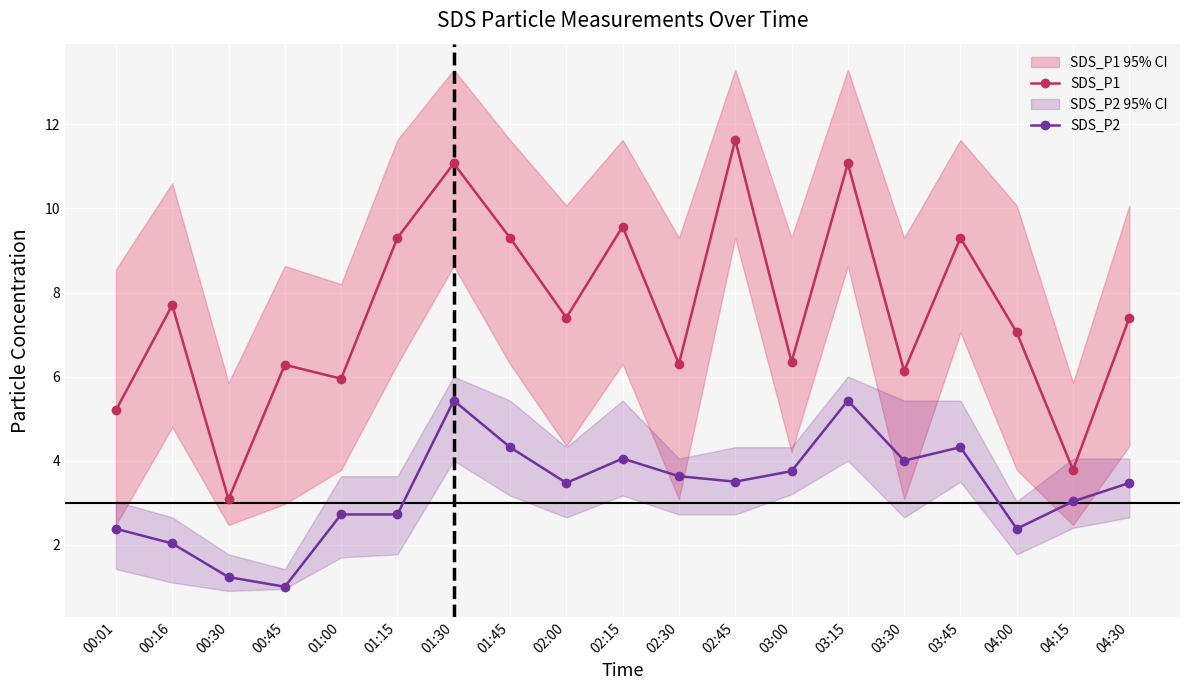

What is the minimum value for SDS_P2?

1.0